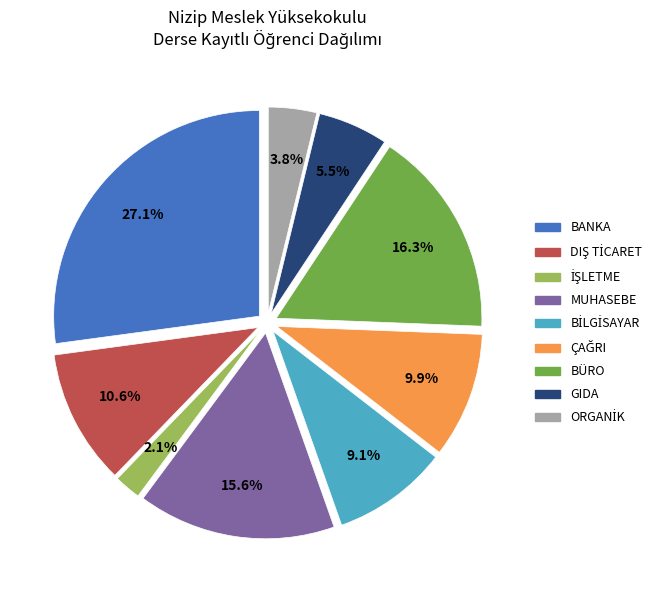

How many segments does this pie chart have?

9